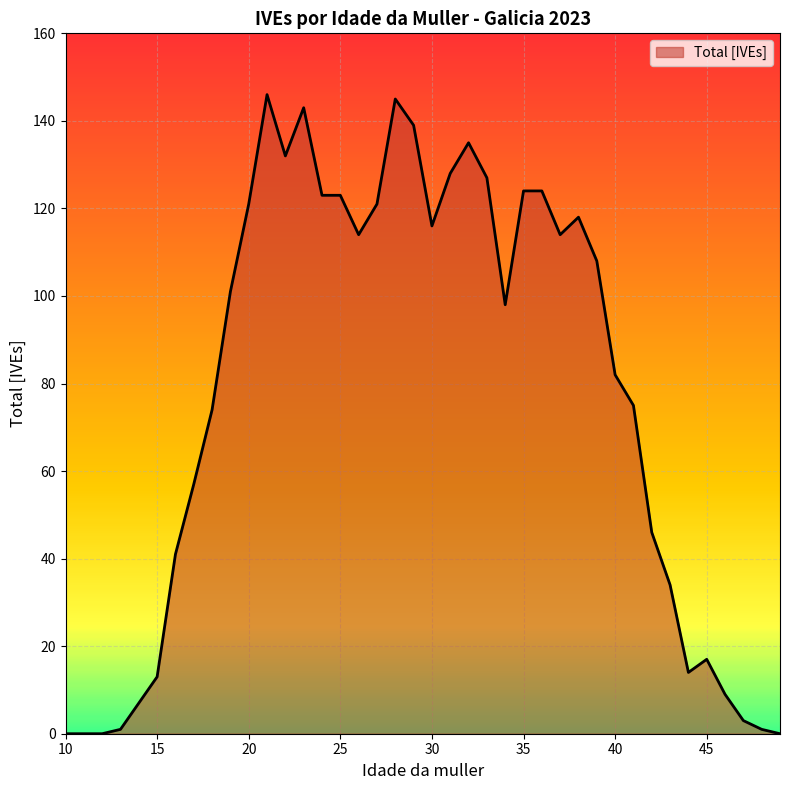

List the labels in order of value, largest first.

21, 28, 23, 29, 32, 22, 31, 33, 35, 36, 24, 25, 20, 27, 38, 30, 26, 37, 39, 19, 34, 40, 41, 18, 17, 42, 16, 43, 45, 44, 15, 46, 14, 47, 13, 48, 10, 11, 12, 49